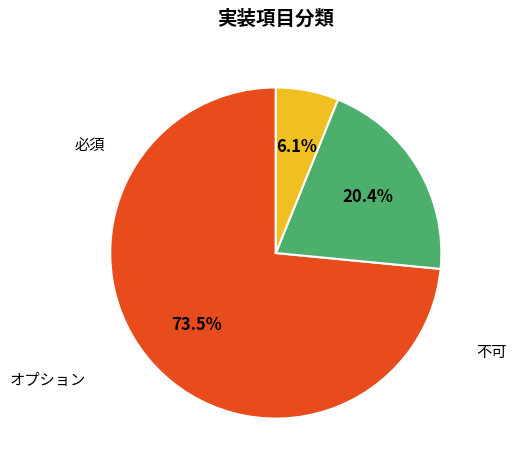

Is there any slice that represents more than half of the pie?

Yes